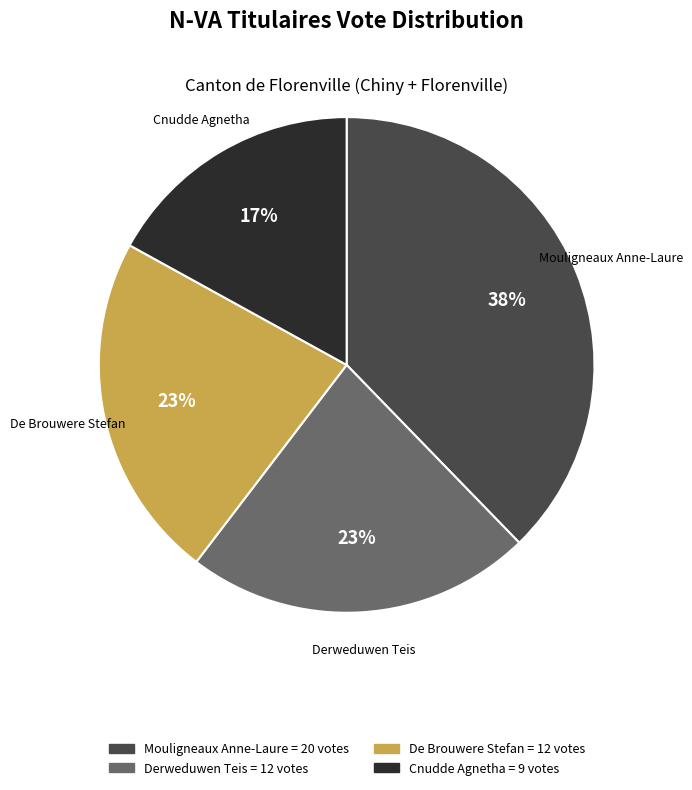

Is the sum of Derweduwen Teis and Cnudde Agnetha greater than half?

No